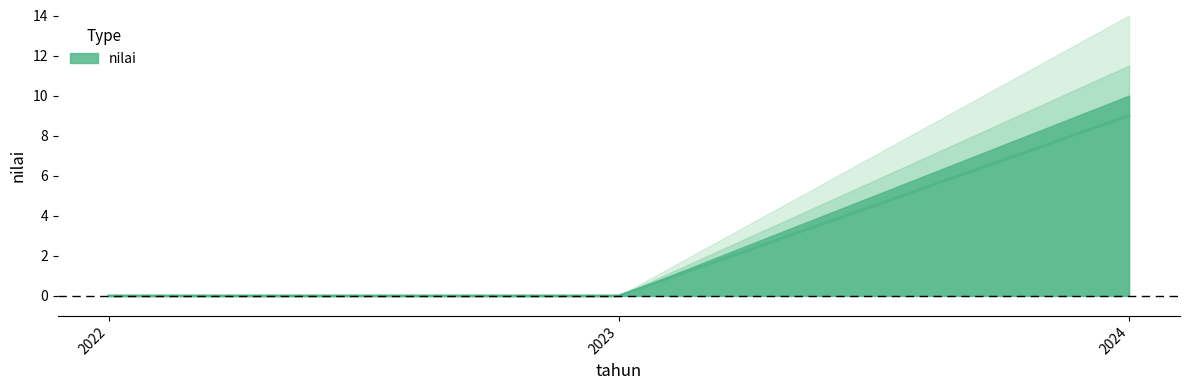

Rank the categories by value from highest to lowest.

2024, 2022, 2023